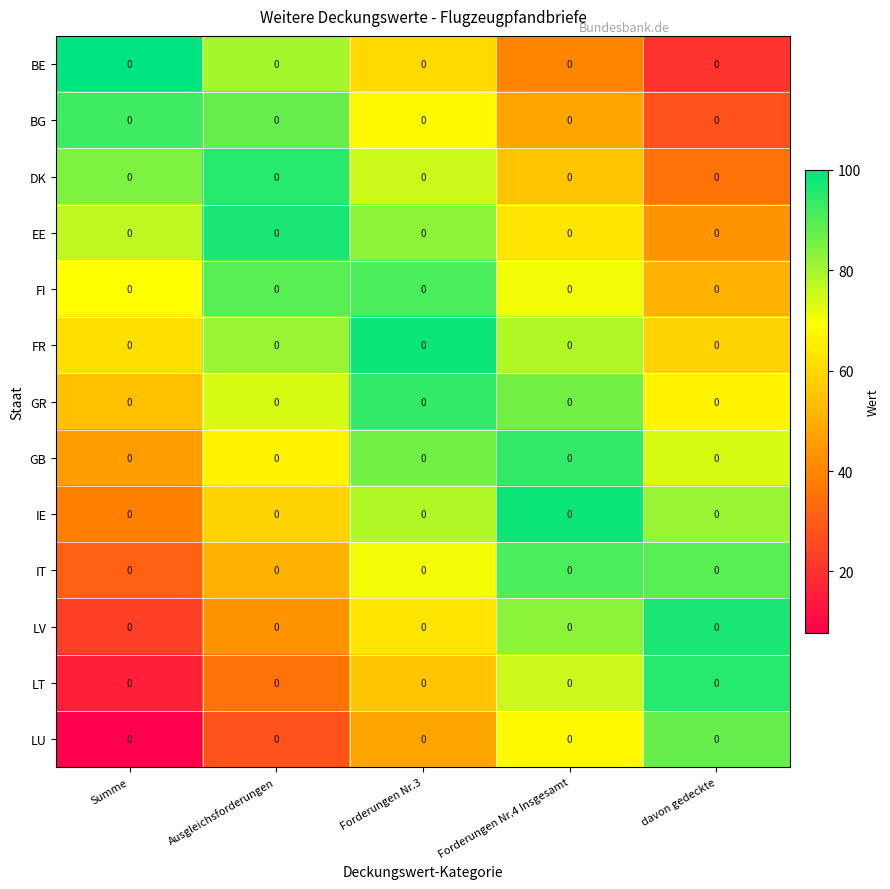

Which category has the highest value across all series?

Summe